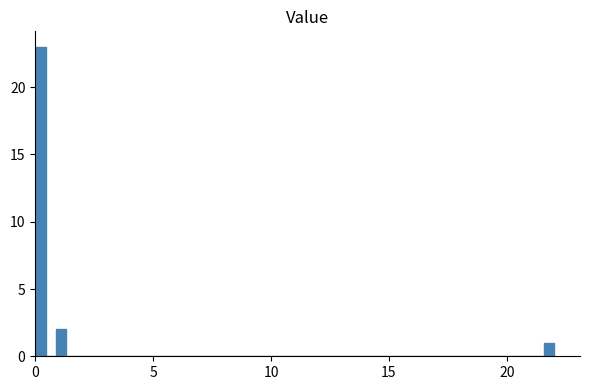

Around what value on the x-axis is the tallest bar? Give the approximate position of its centre, as read against the axis.

0.0